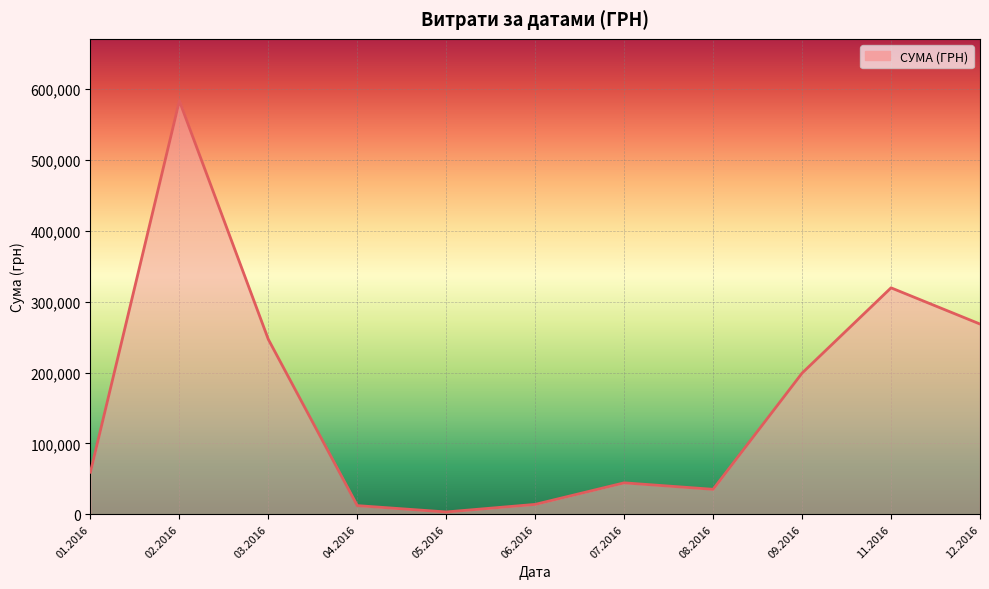

What is the difference between the maximum and minimum values?

580399.0